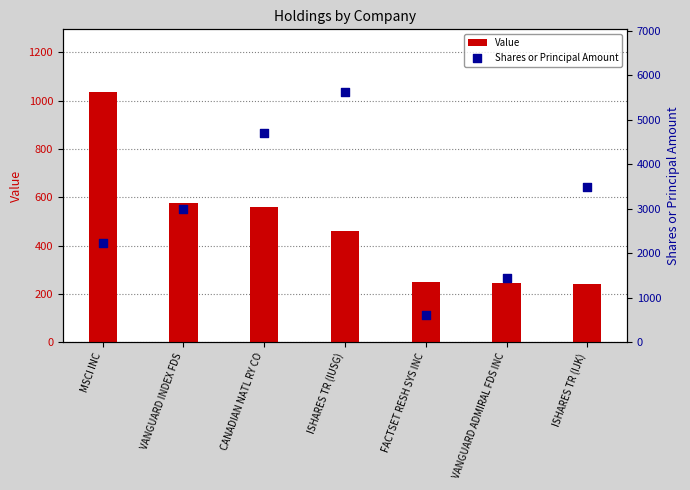

What is the total value across all series at FACTSET RESH SYS INC?

862